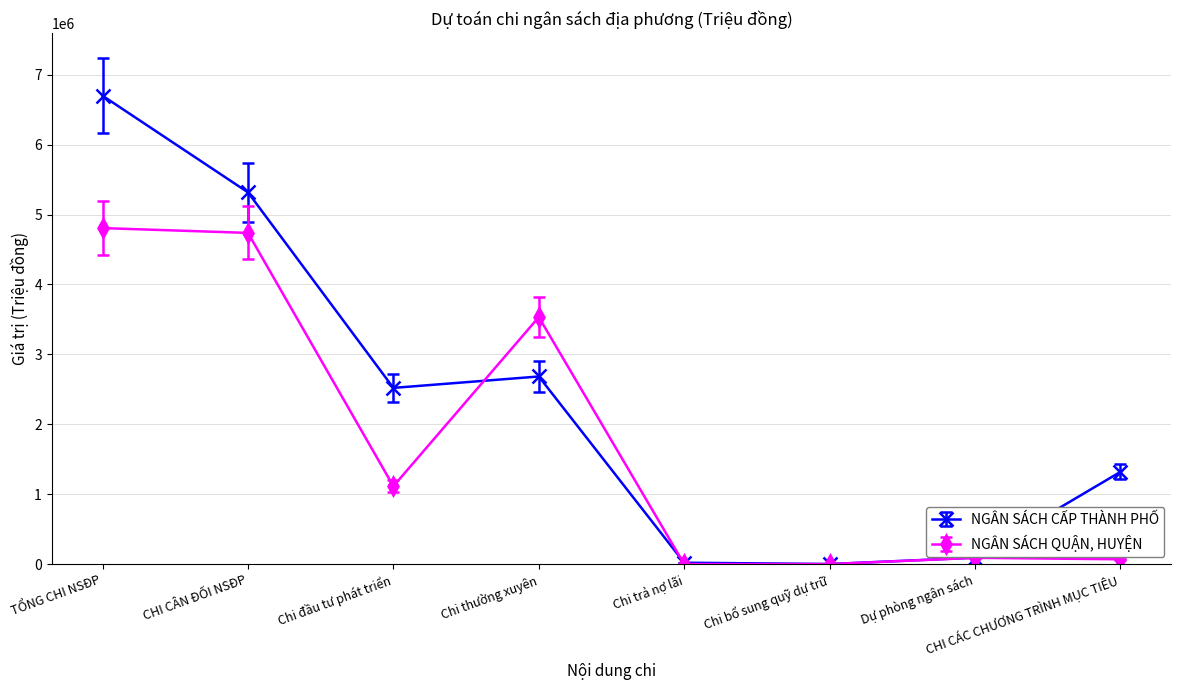

At which label does NGÂN SÁCH QUẬN, HUYỆN first exceed 1114228?

TỔNG CHI NSĐP